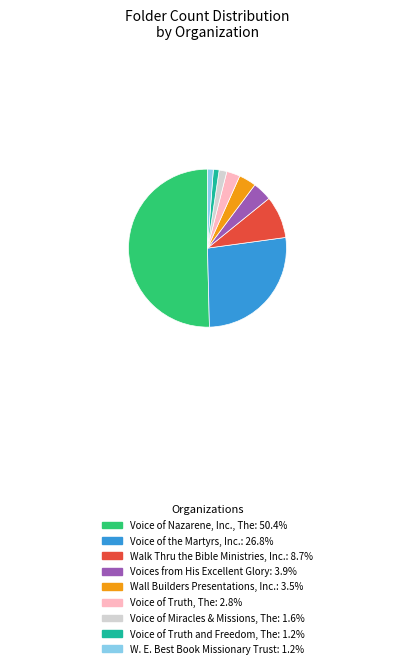

Is the sum of Wall Builders Presentations, Inc. and Walk Thru the Bible Ministries, Inc. greater than half?

No